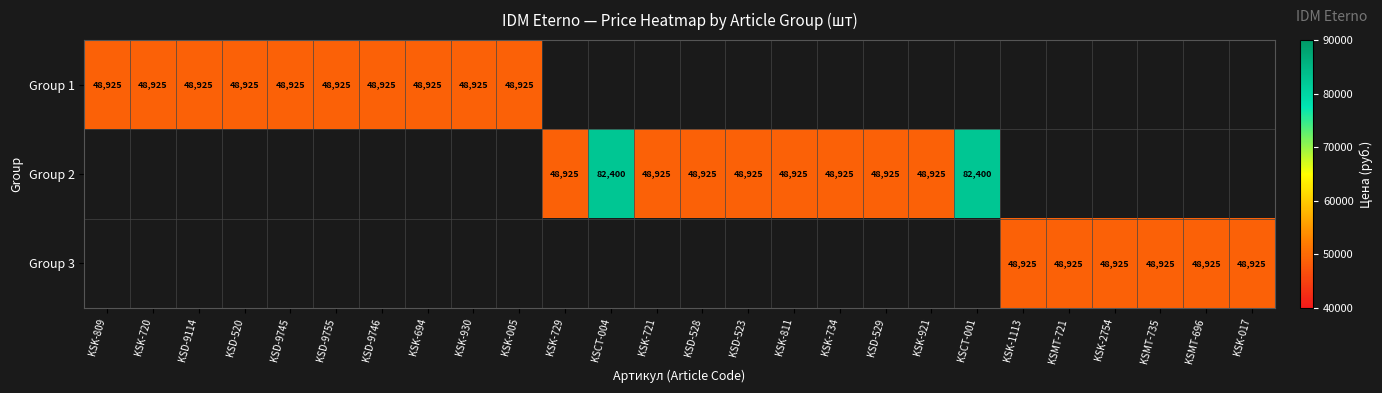

The value of Group 2 at KSK-811 is 48925. True or false?

True